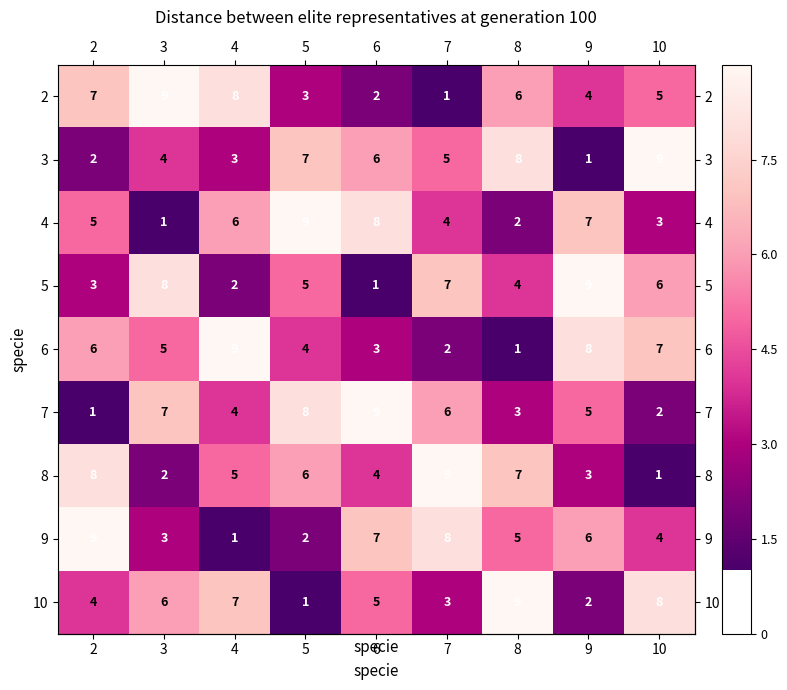

Where does the 3 series first go above 5?

5